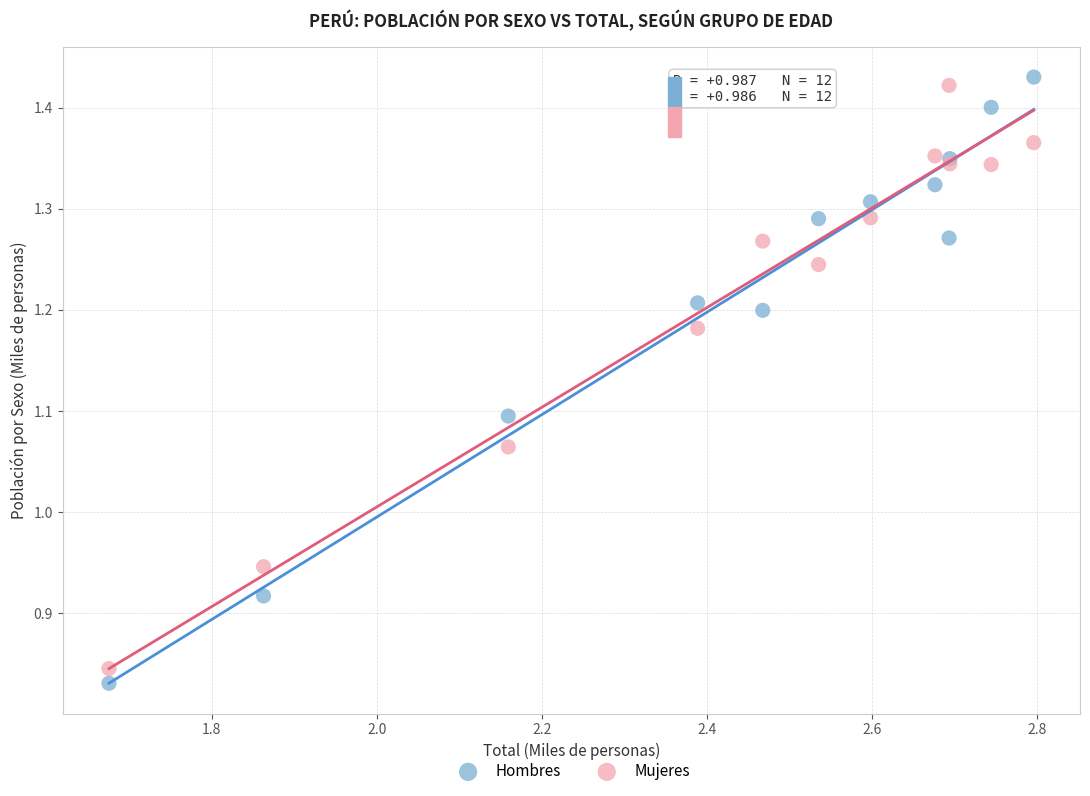

What are all the series names shown in the legend?

Hombres, Mujeres